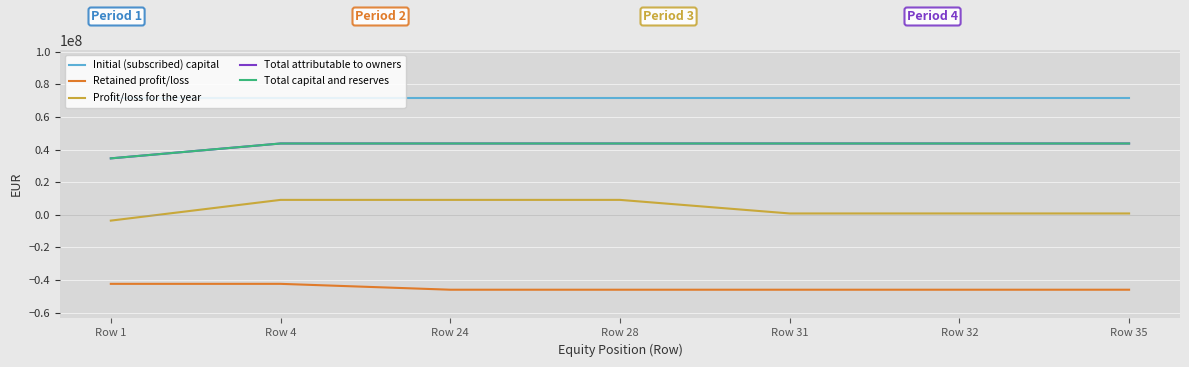

Is this an area chart (filled region under the line)?

No